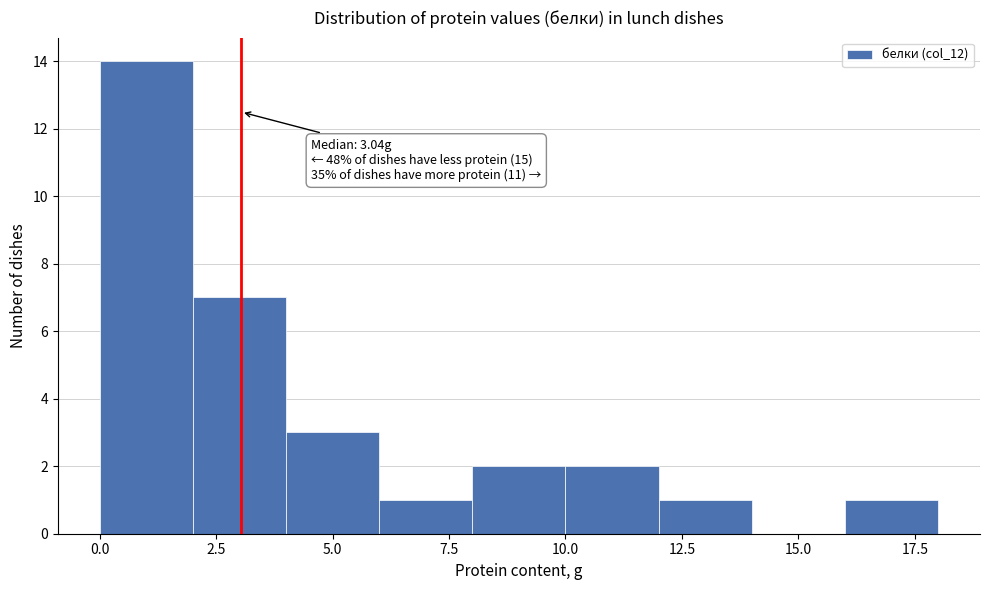

Which range on the x-axis has the tallest bar?

0 to 2